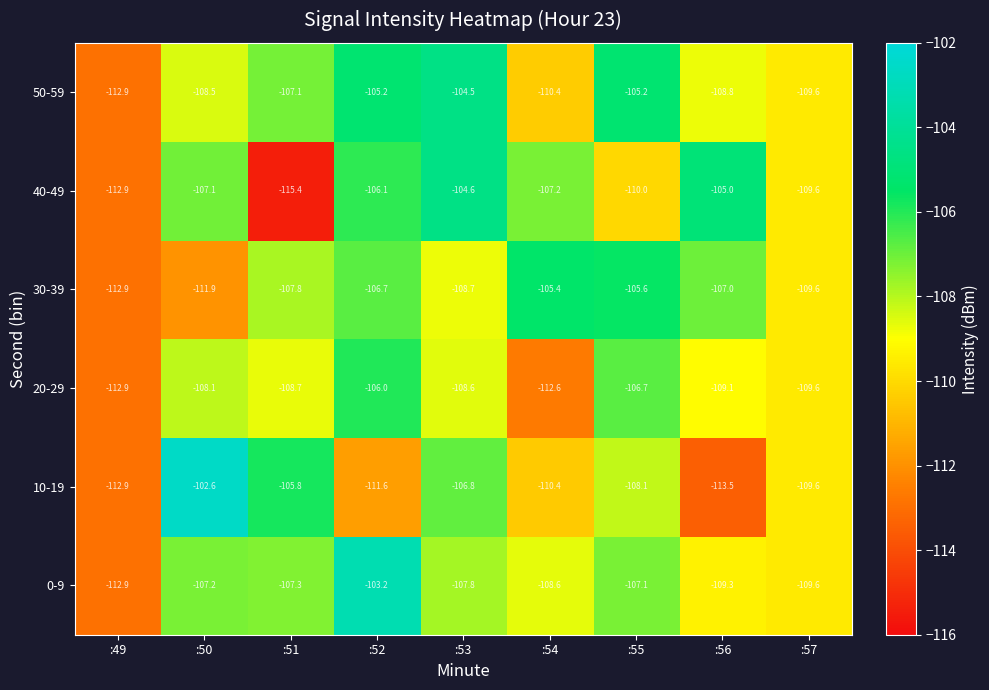

At which category is the sum across all series the highest?

:52